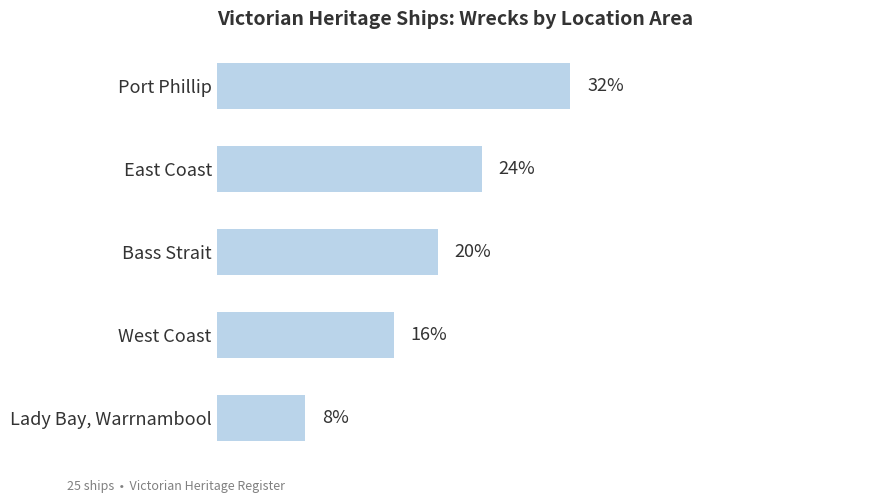

What is the label of the 4th bar from the bottom?

East Coast